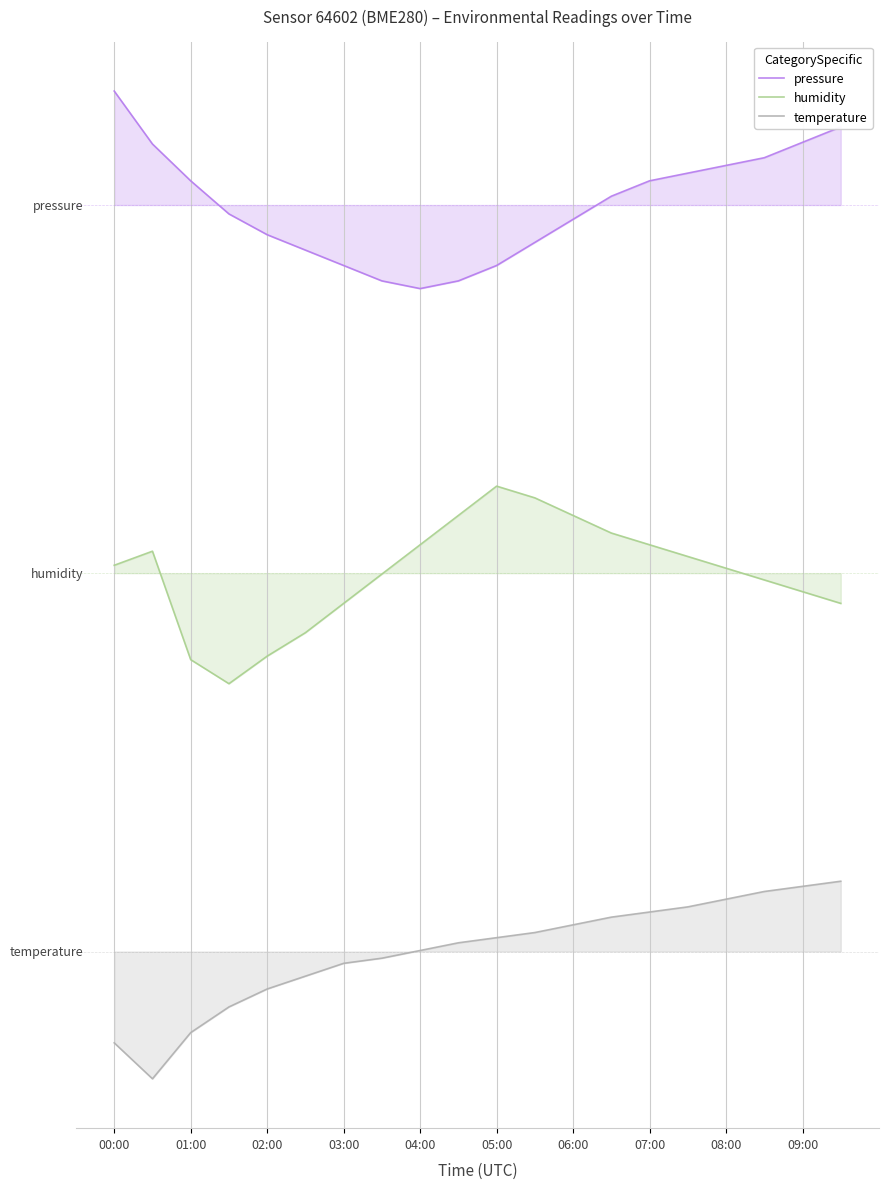

Does the chart display data point markers on the line(s)?

No